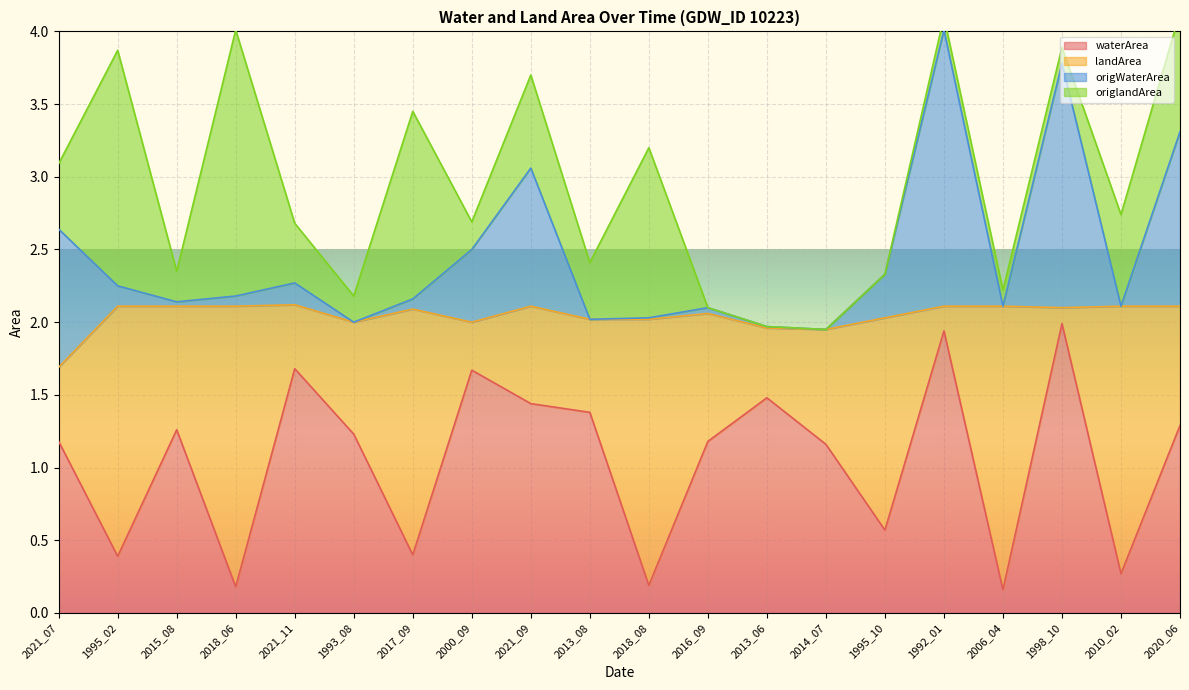

What is the difference between the maximum and minimum values in the waterArea series?

1.8